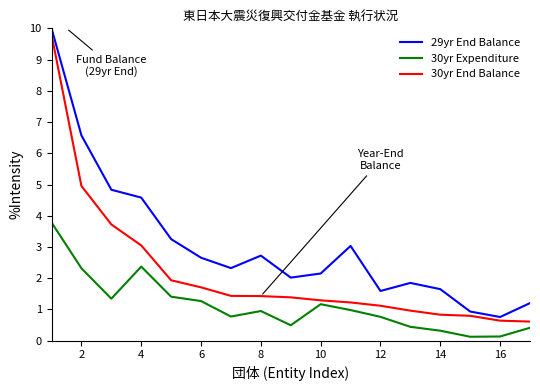

True or false: 29yr End Balance and 30yr Expenditure intersect in this chart.

False